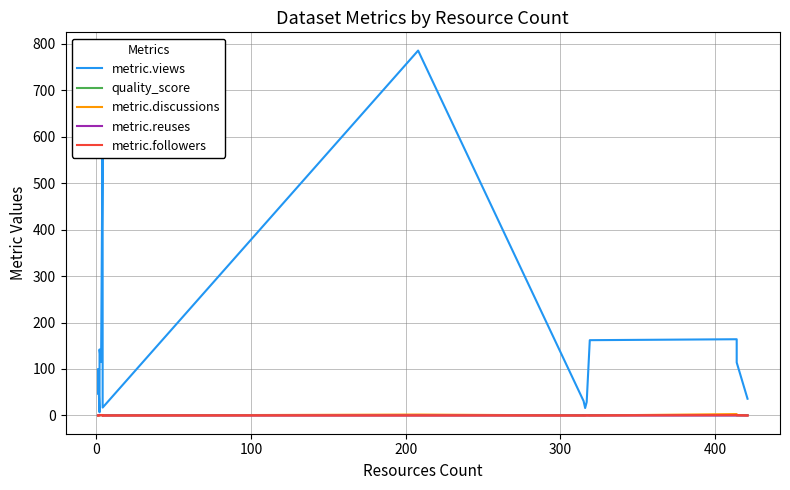

How many intersections are there between metric.discussions and quality_score?

10